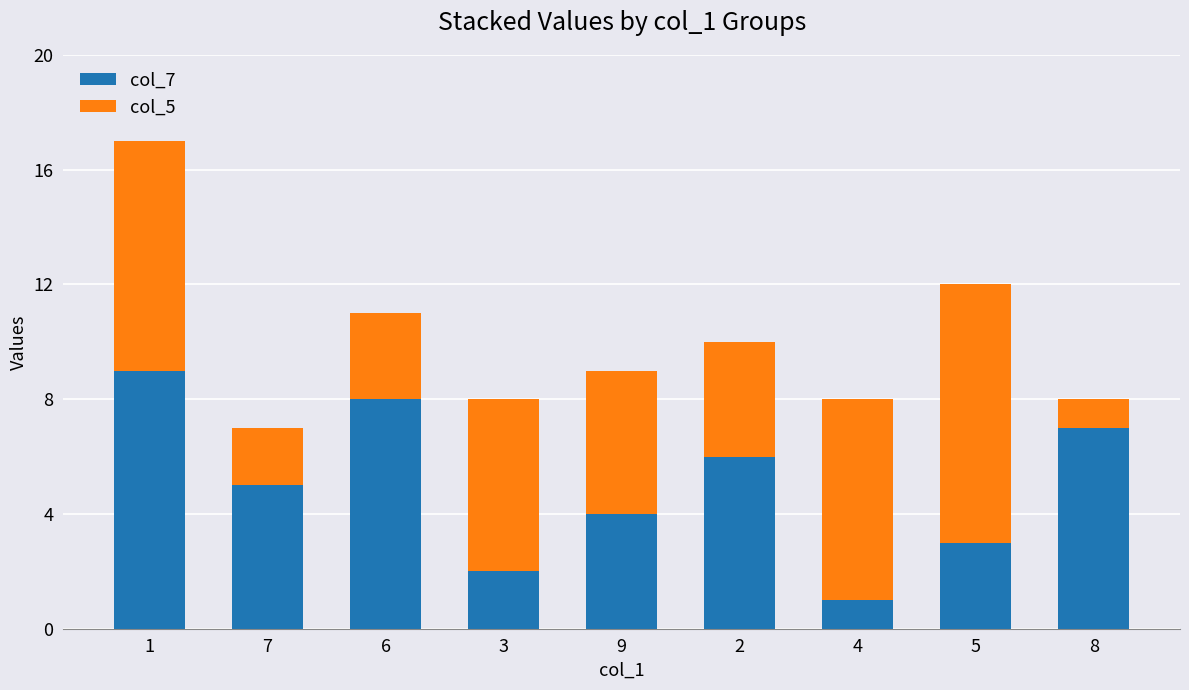

Reading right to left, list the values for the col_7 series.

8=7	5=3	4=1	2=6	9=4	3=2	6=8	7=5	1=9